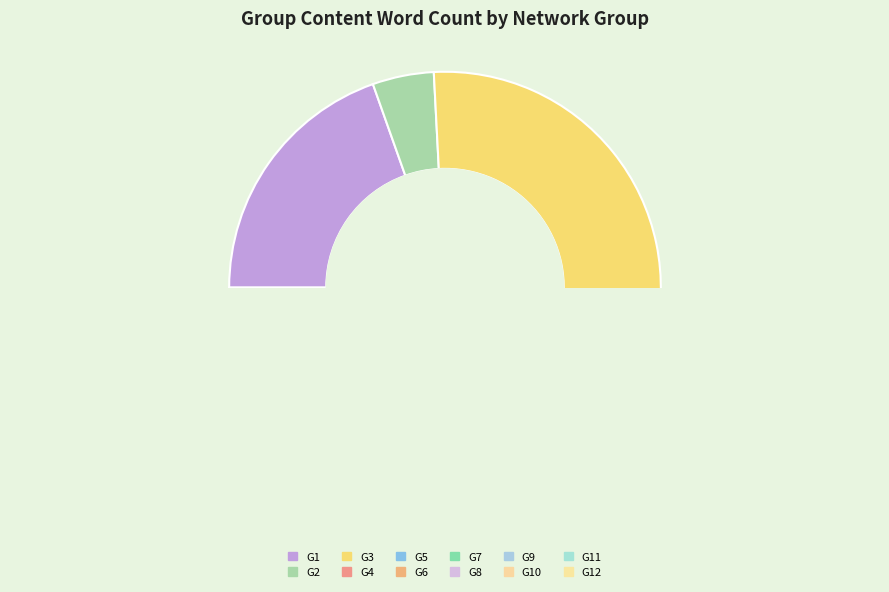

What is the change in value from G3 to G11?

-469